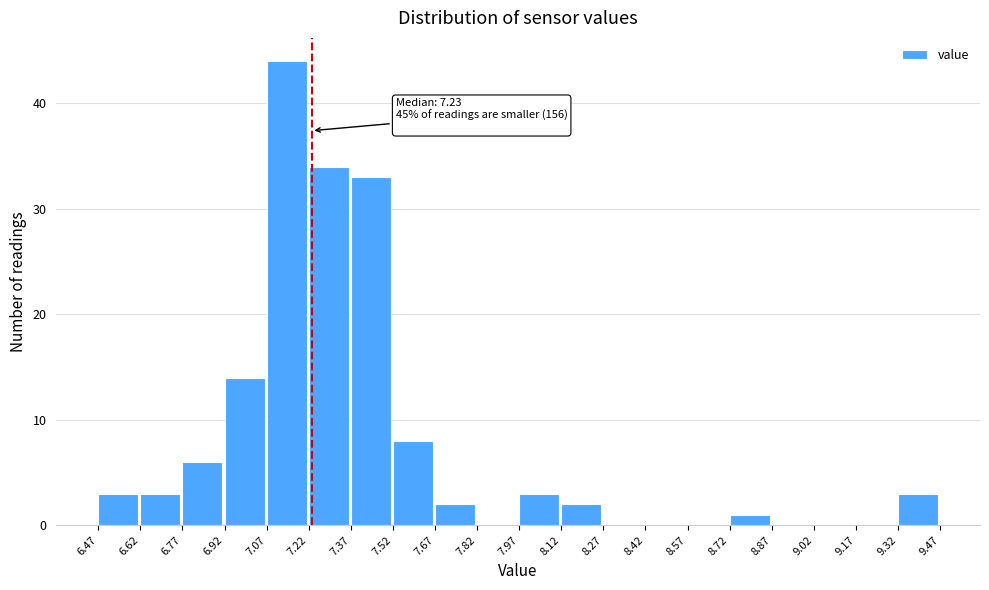

Over which range of the x-axis is the bar tallest?

7.07 to 7.22